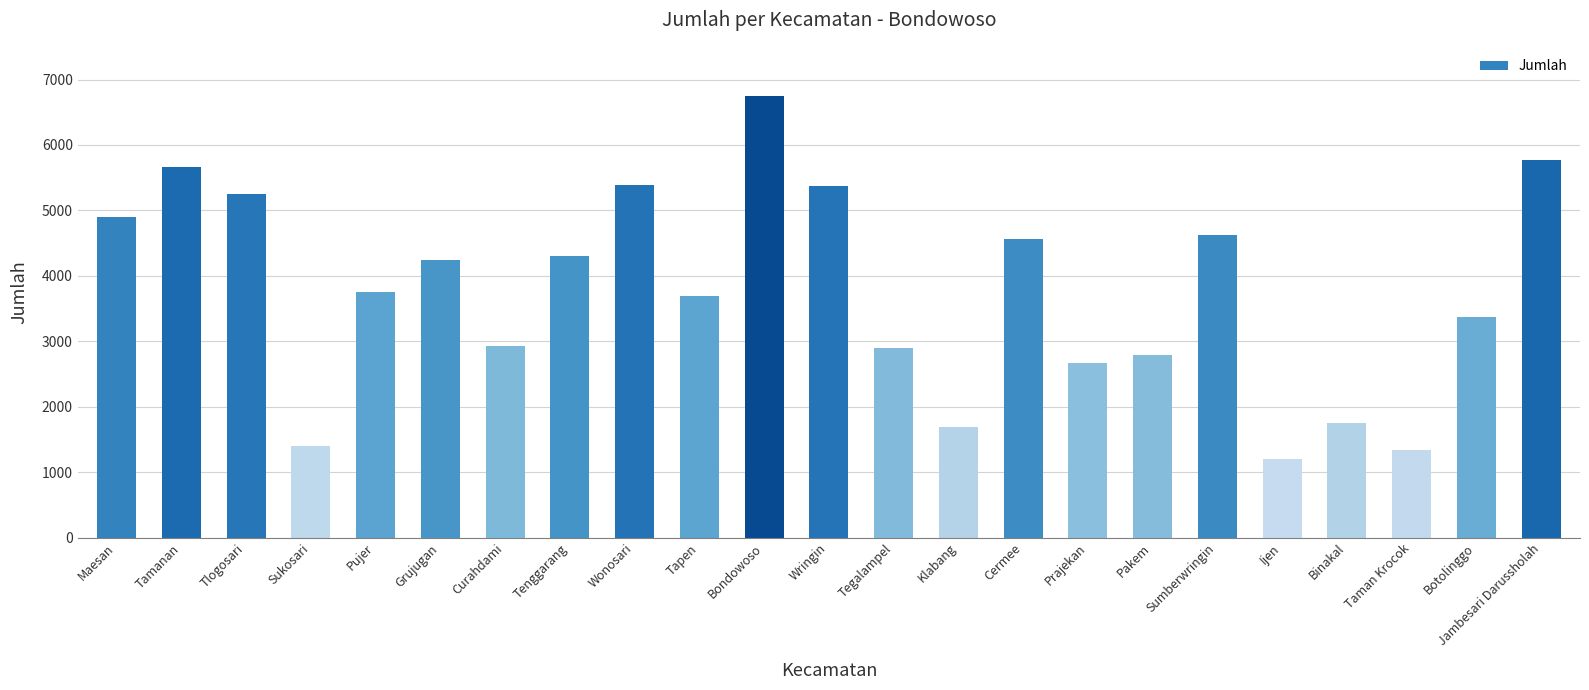

Which category has the lowest value across all series?

Ijen